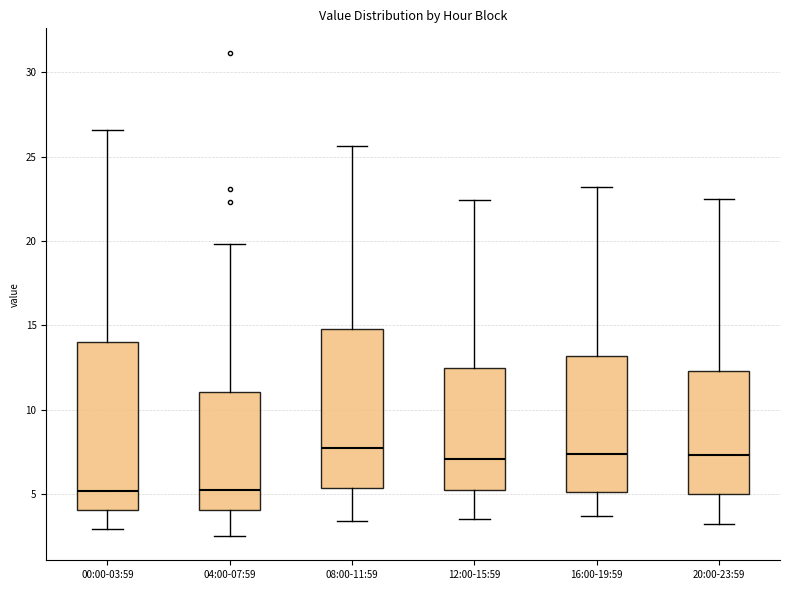

Which box is the tallest, from its lower edge to its upper edge?

00:00-03:59